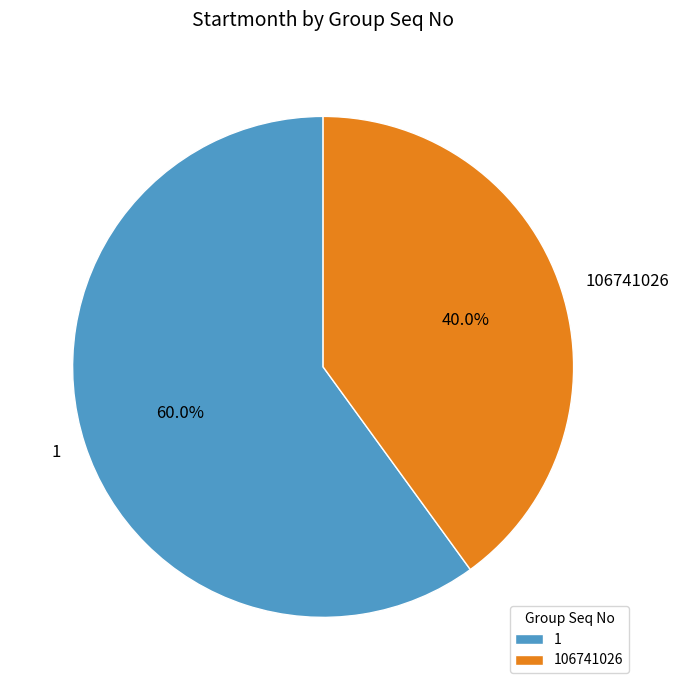

Approximately how many times larger is the value at 106741026 compared to 1?

0.7